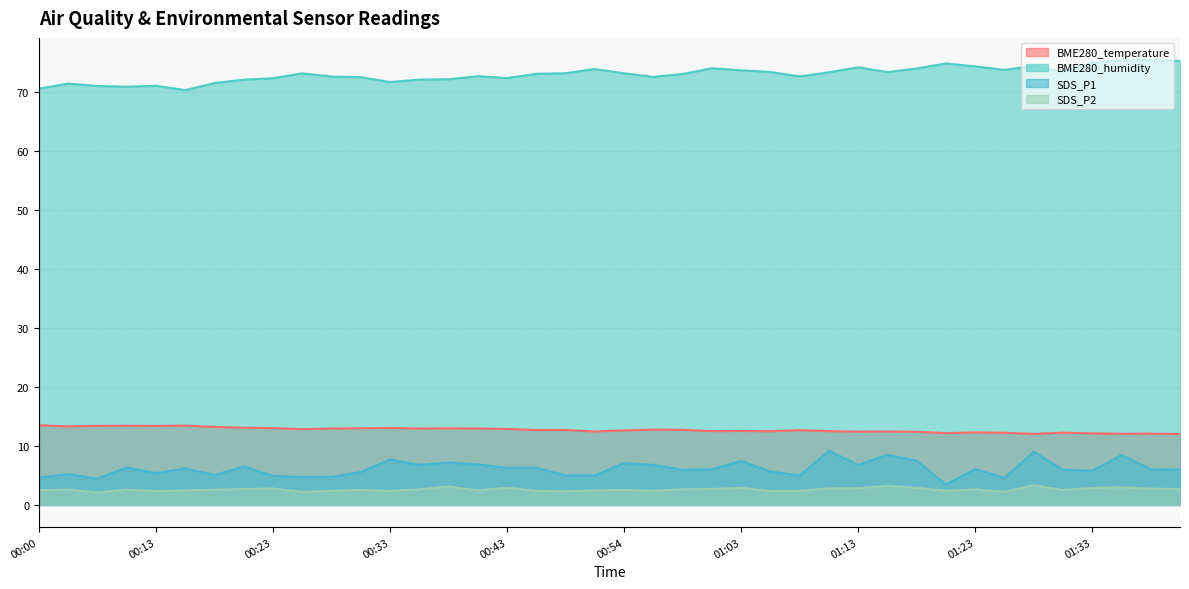

True or false: BME280_temperature has a value of 18.8 at 00:54.

False